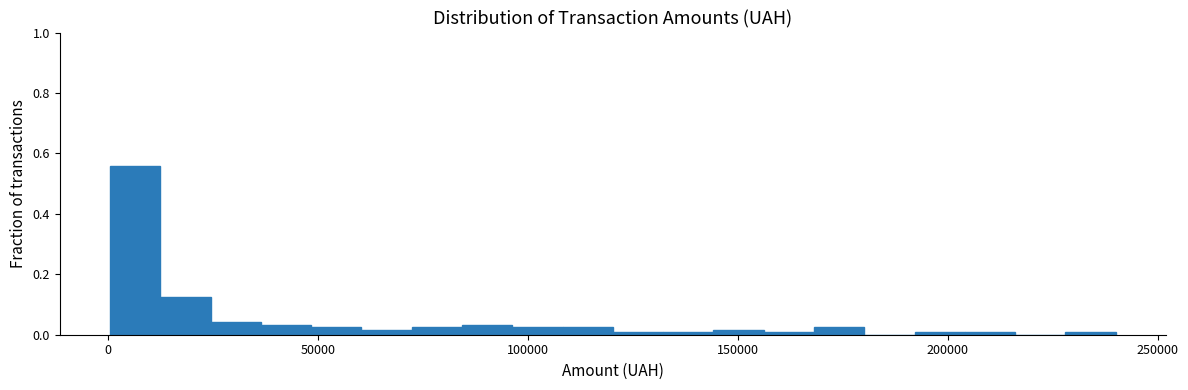

Read against the x-axis, roughly where is the centre of the tallest bar?

5000